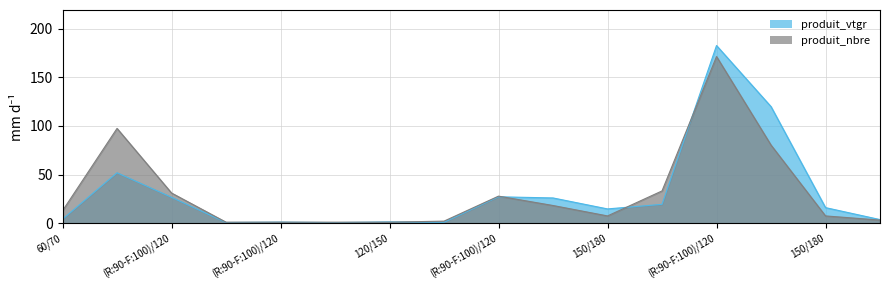

Which series has the largest total across all categories?

produit_vtgr